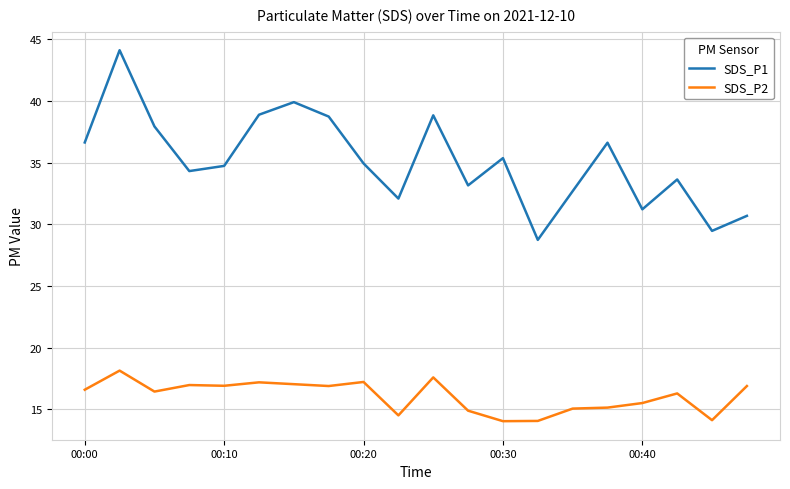

What is the greatest value displayed?

44.1